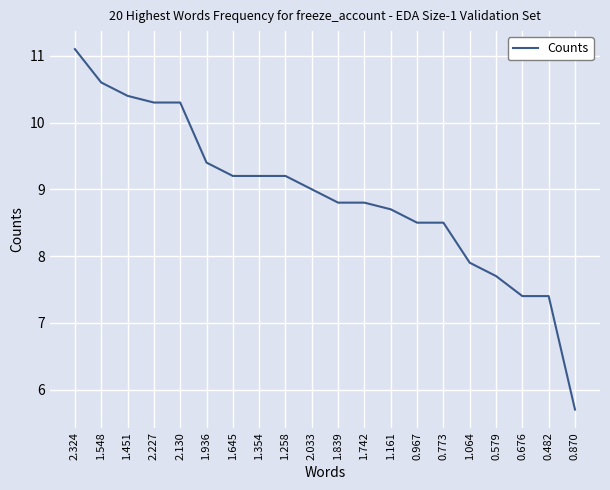

How many lines are shown in the chart?

1